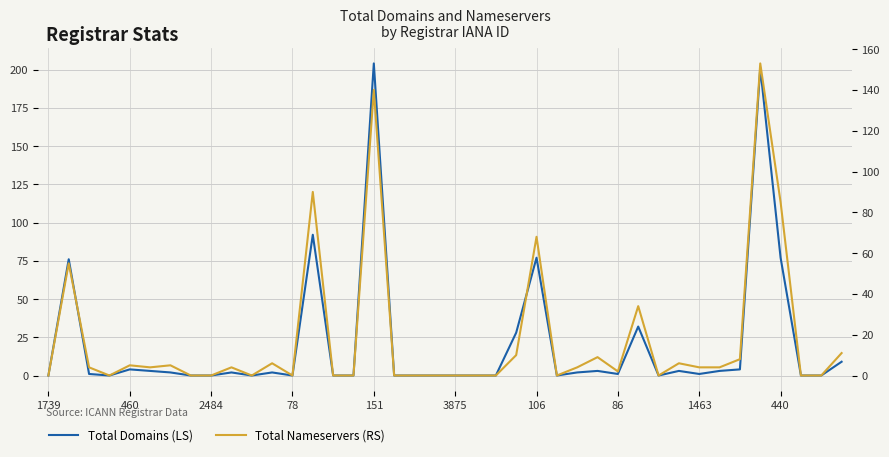

Rank the series at 11 from lowest to highest value.

Total Domains (LS), Total Nameservers (RS)